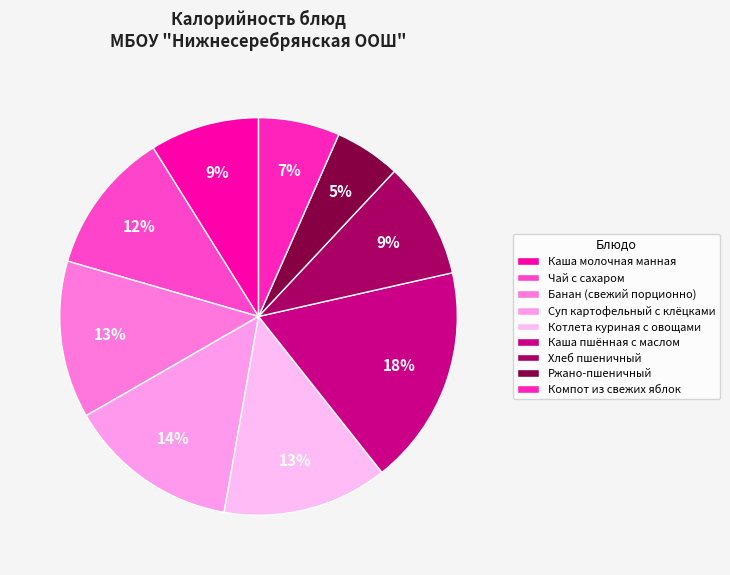

Combined, do Каша молочная манная and Ржано-пшеничный account for over 50%?

No